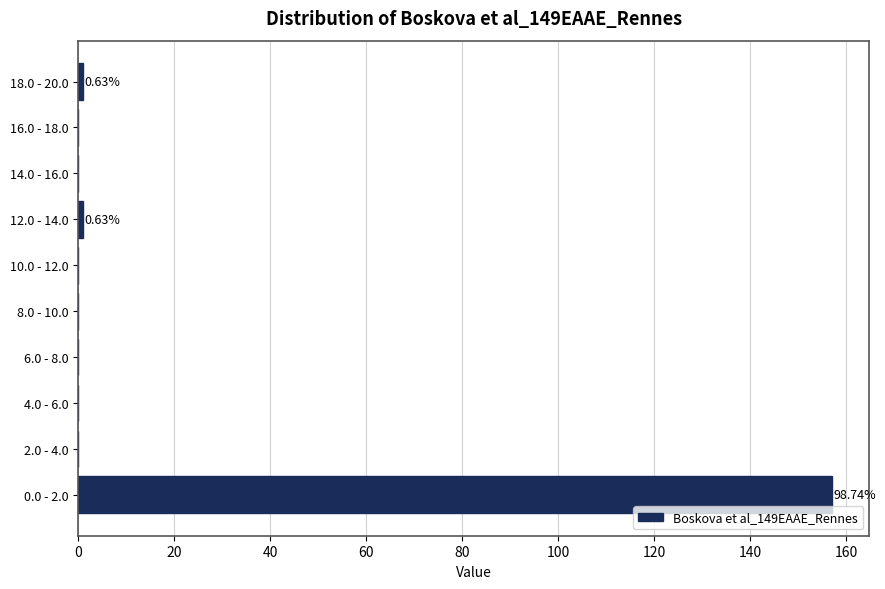

What is the sum of all values?

159